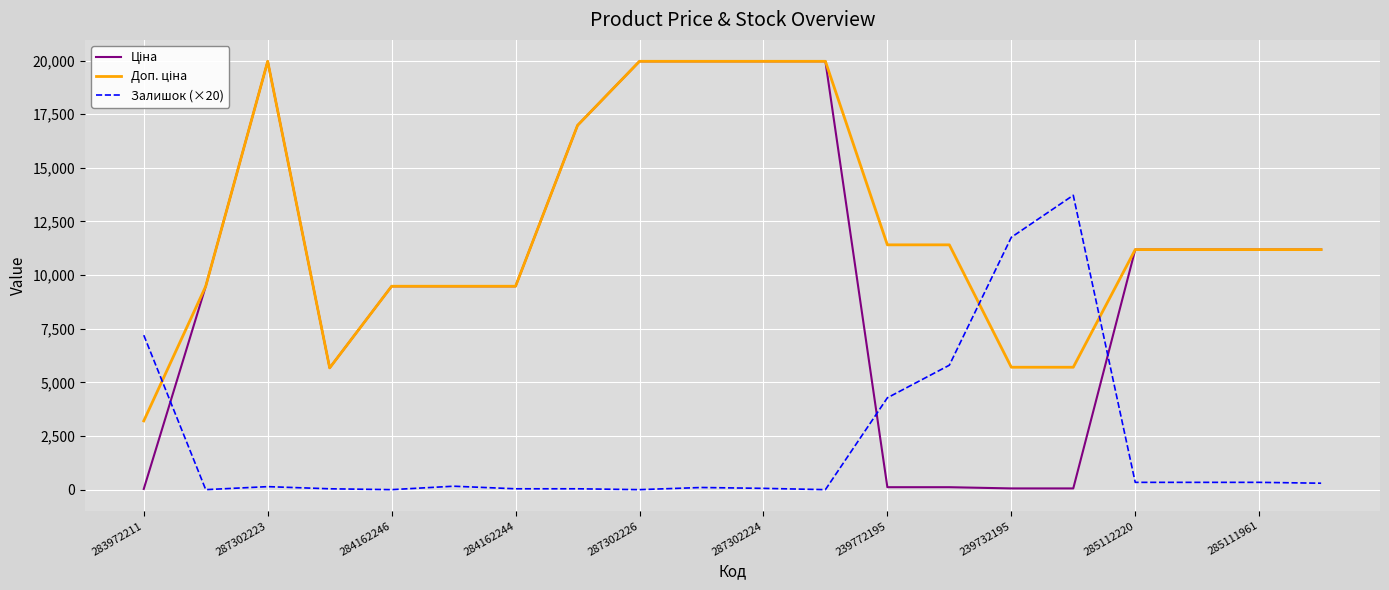

What is the greatest value displayed?

19964.2